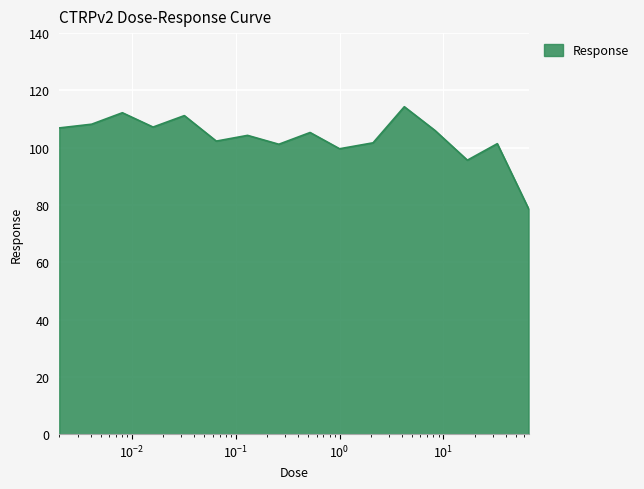

What is the maximum value shown in the chart?

114.3